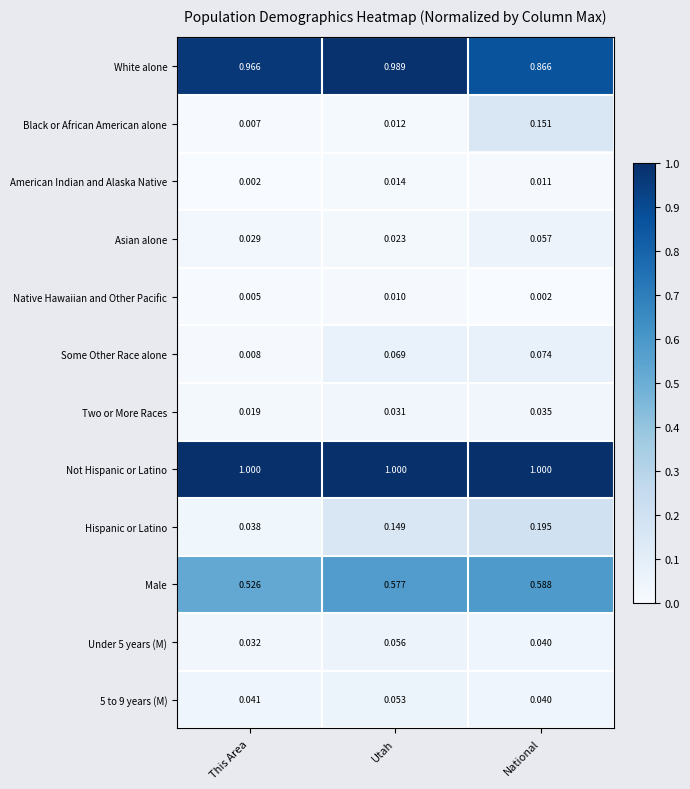

What is the total value across all series at Utah?

3.0